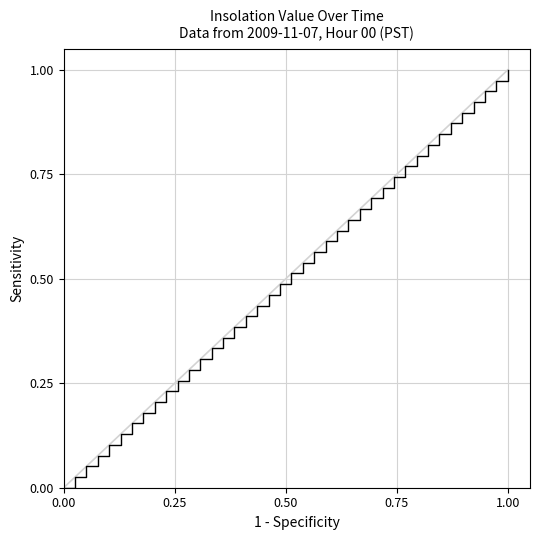

Which category has the highest value across all series?

1.00